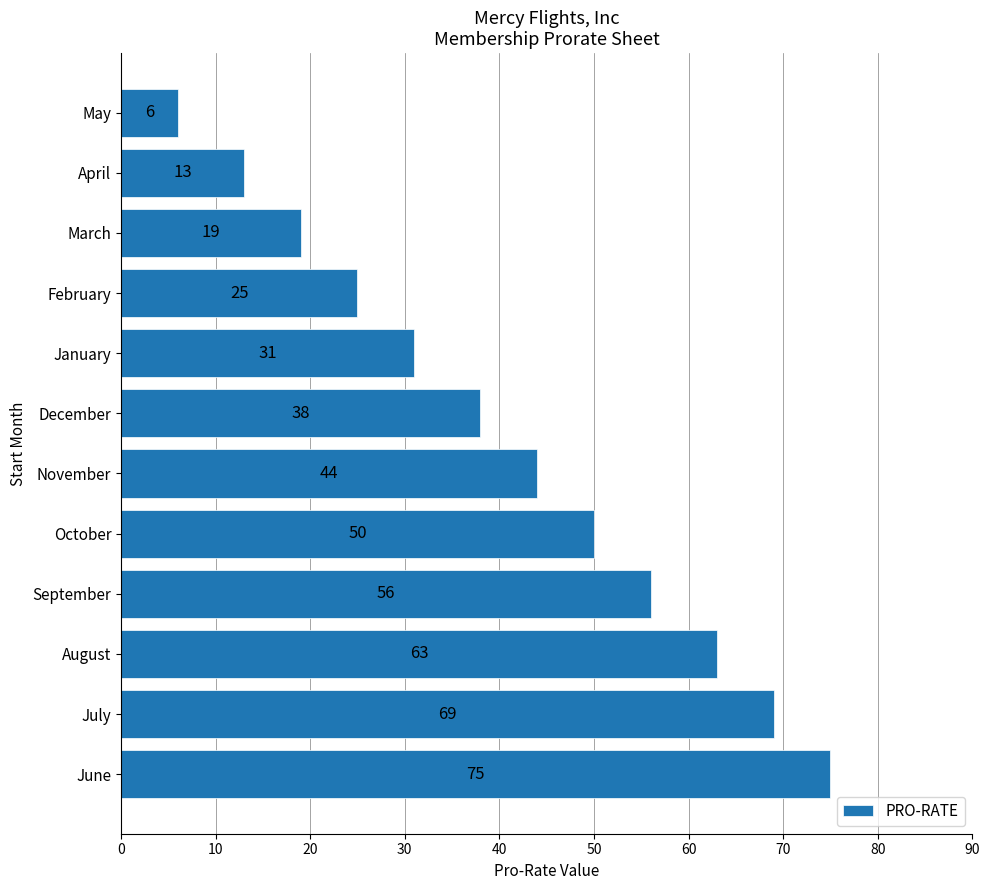

What is the difference between the maximum and minimum values?

69